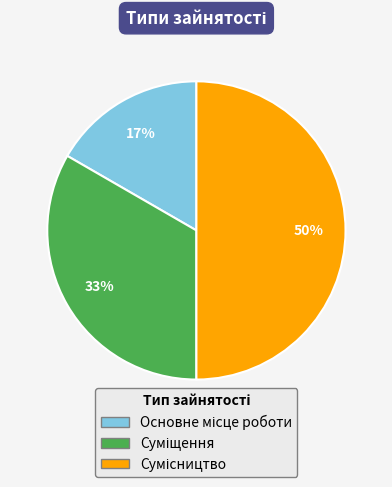

How many segments does this pie chart have?

3